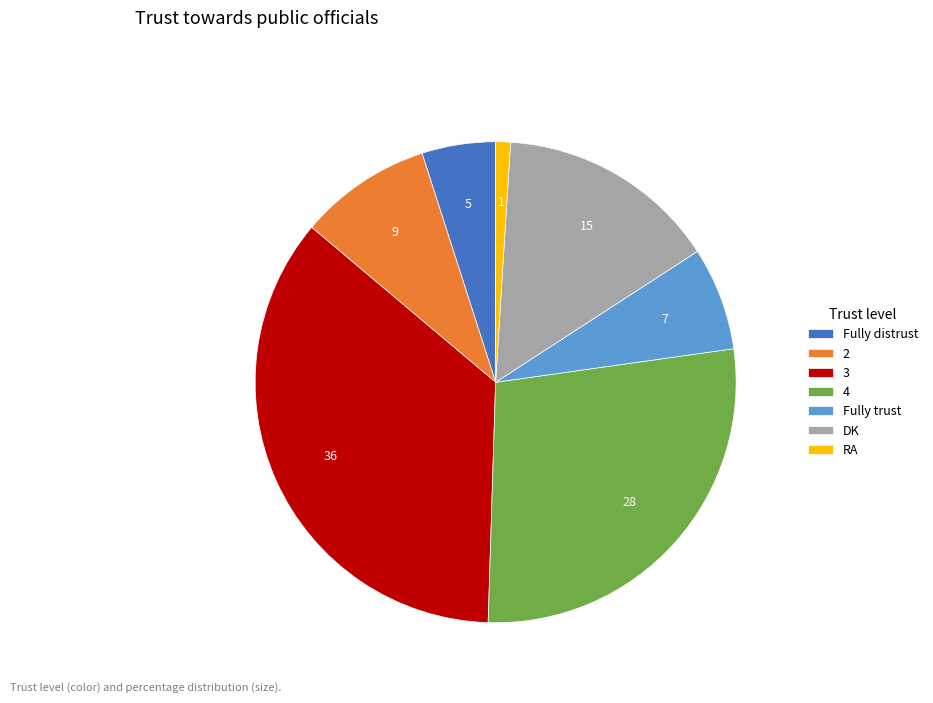

Do RA and 4 together represent more than half of the pie?

No